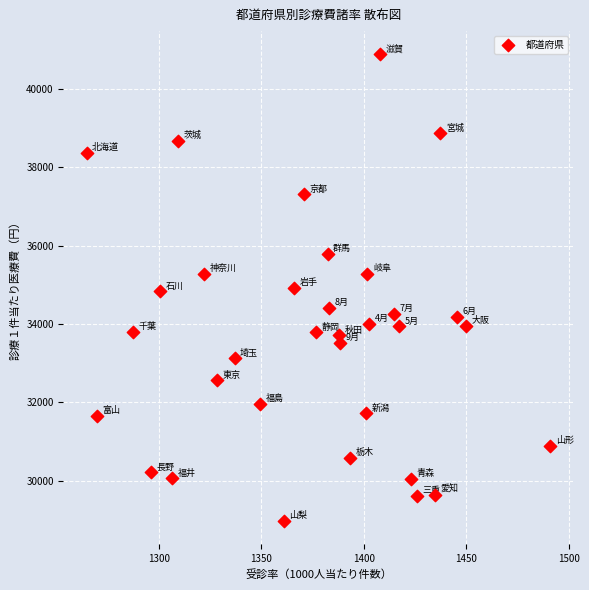

What is the range of Y values (max minus min)?

11894.7